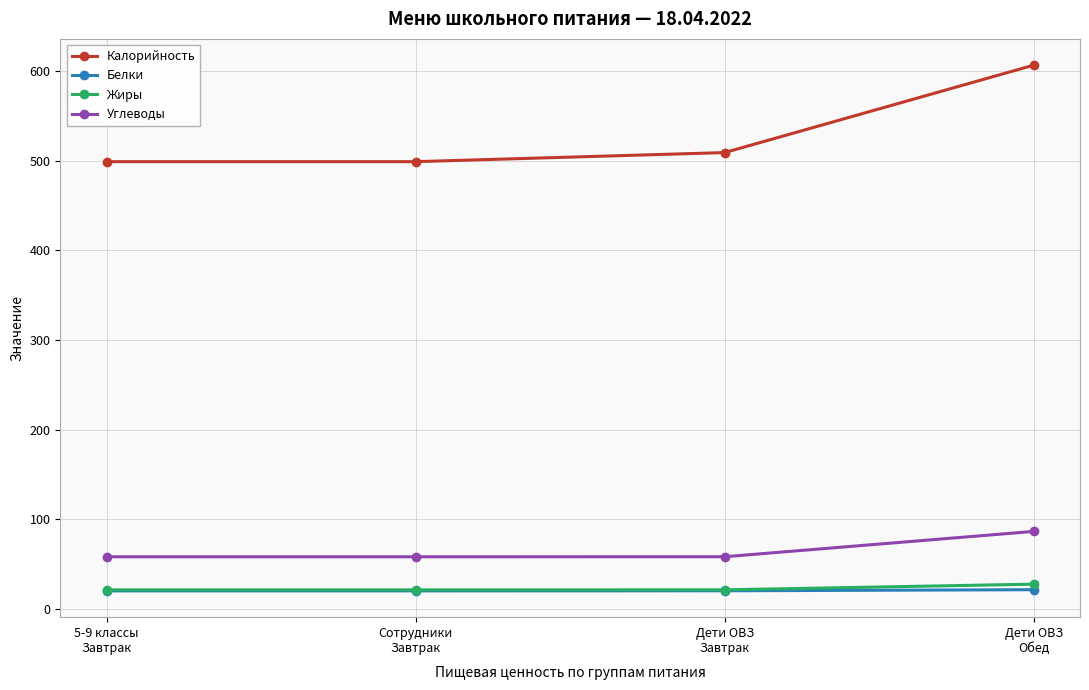

What are all the series names shown in the legend?

Калорийность, Белки, Жиры, Углеводы